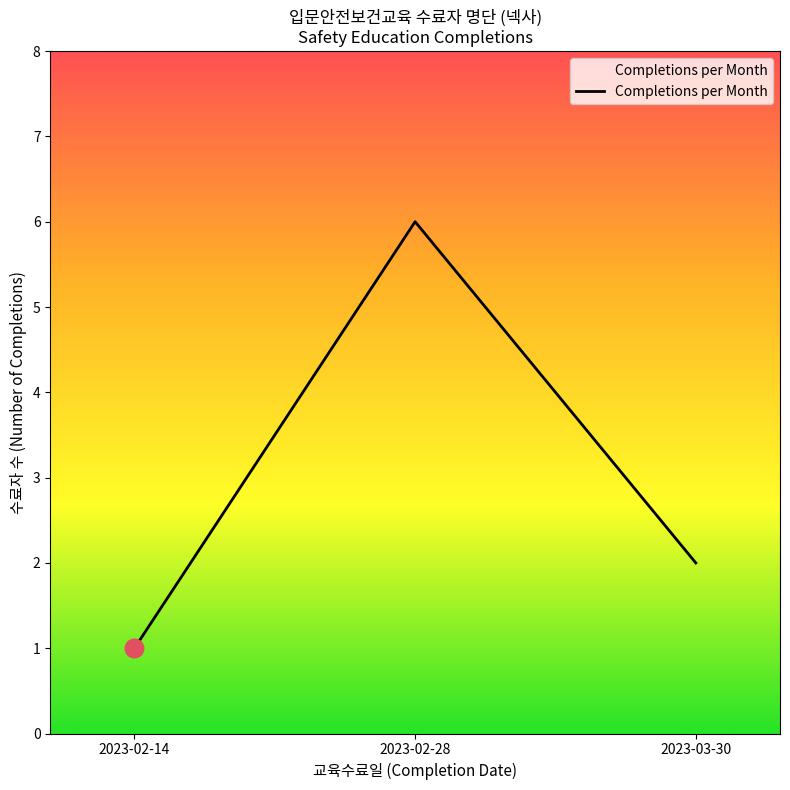

What is the ratio of the value at 2023-02-28 to the value at 2023-03-30?

3.0